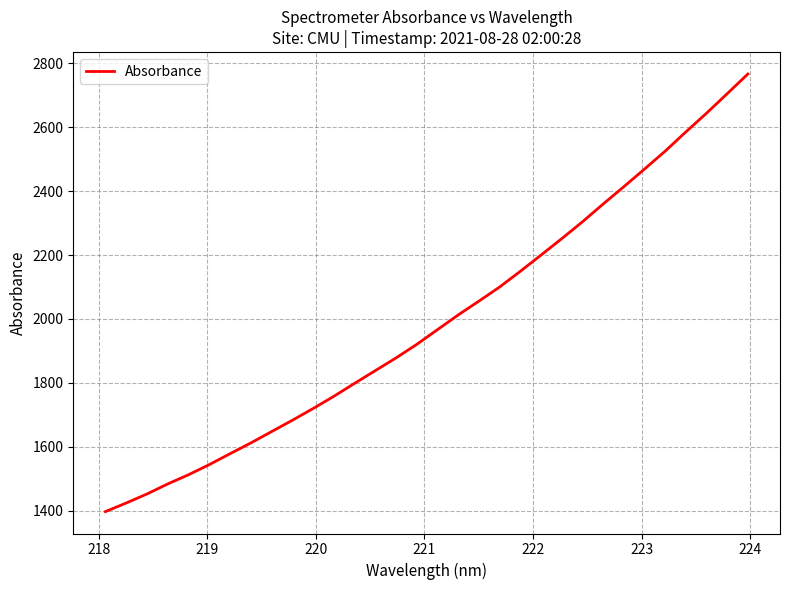

What is the smallest value displayed?

1397.4